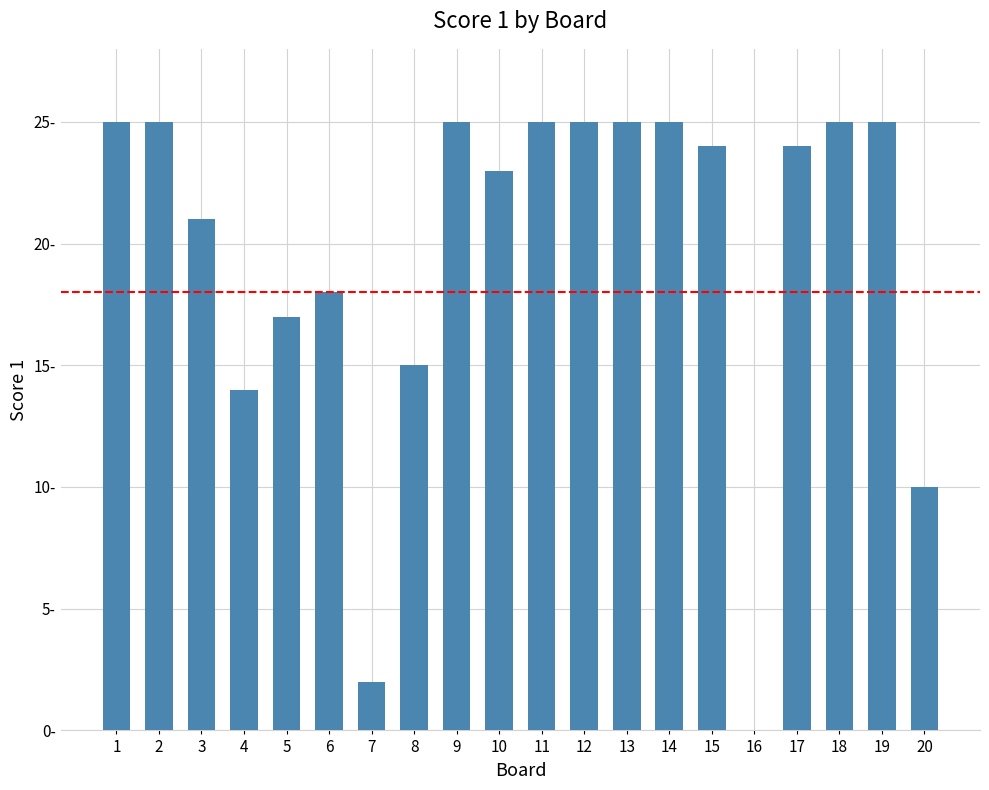

Are the bars horizontal?

No